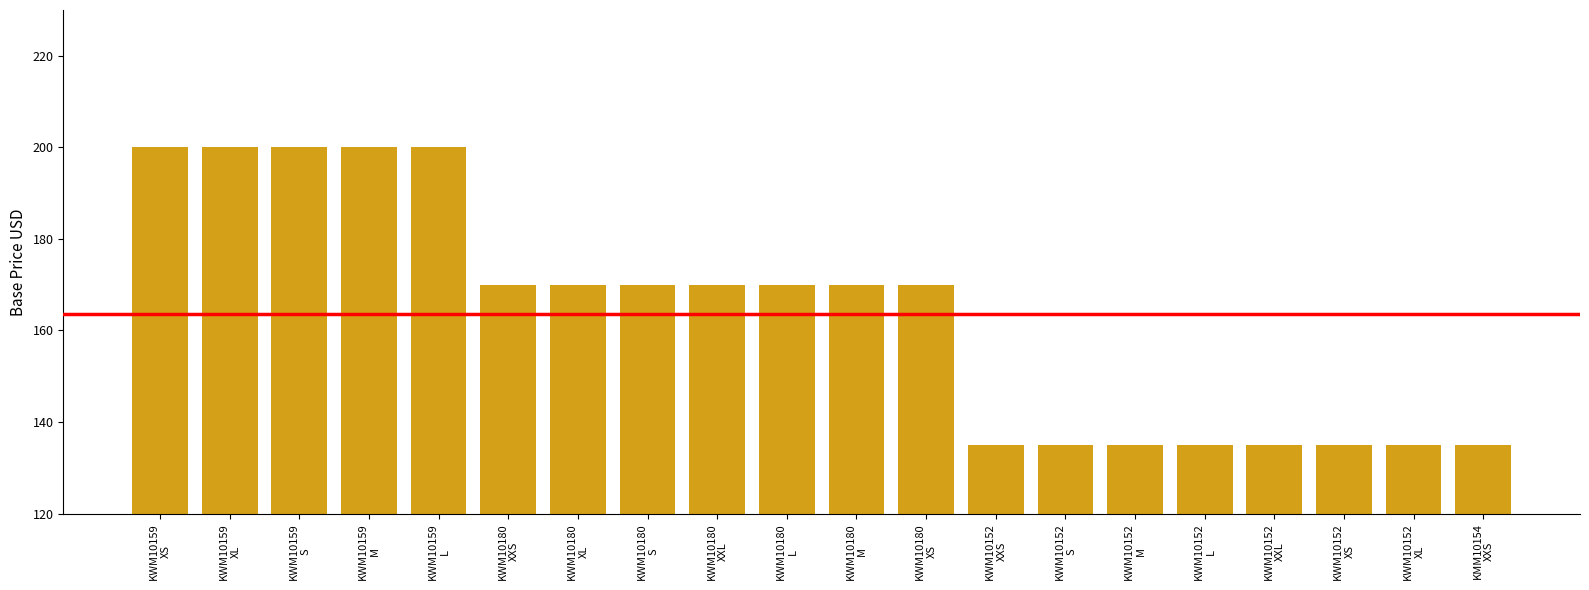

What value does the data have at KWM10180
S, to the nearest 10?

170